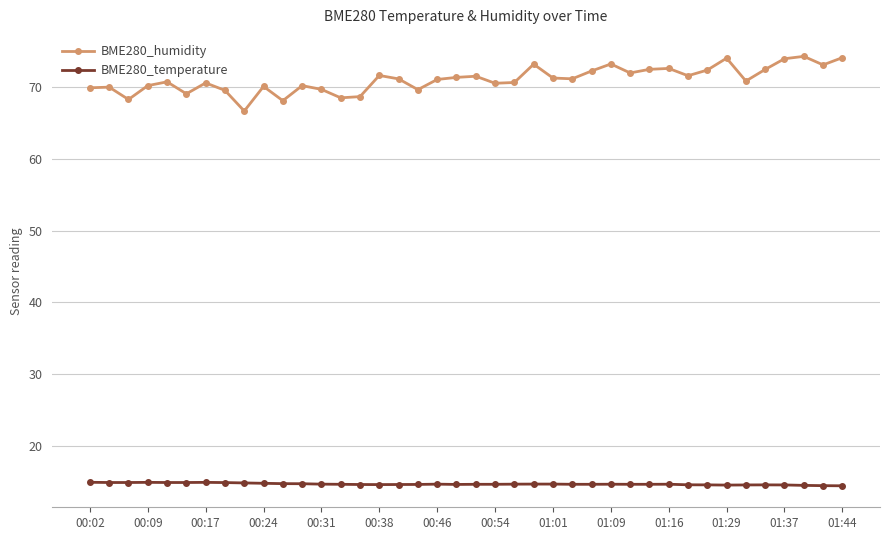

How many data points does each series have?

40